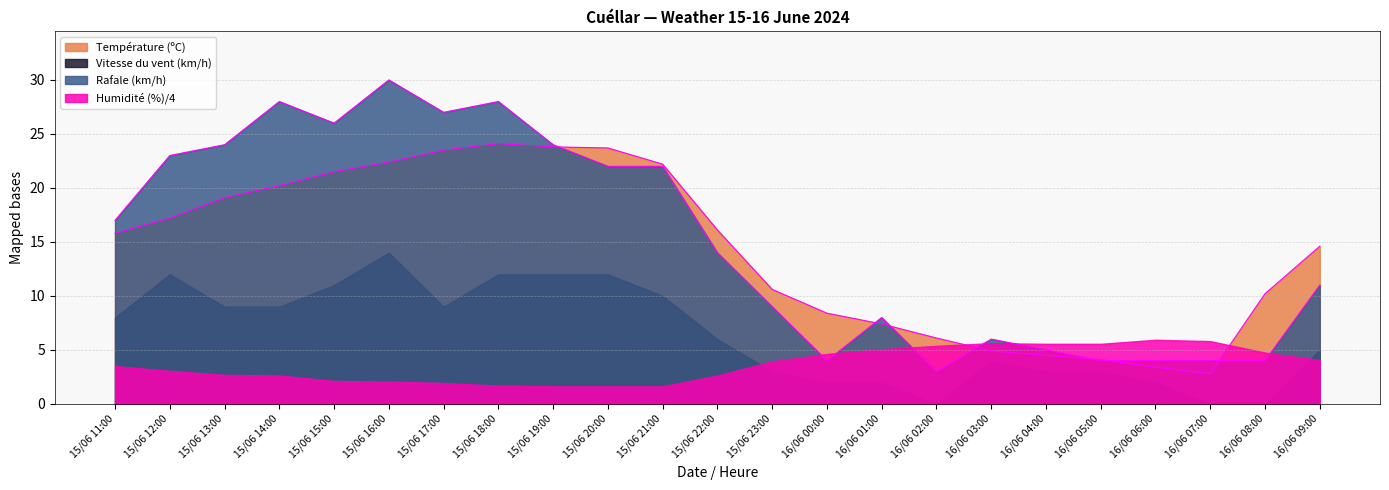

Which series has the largest range (max minus min)?

Rafale (km/h)